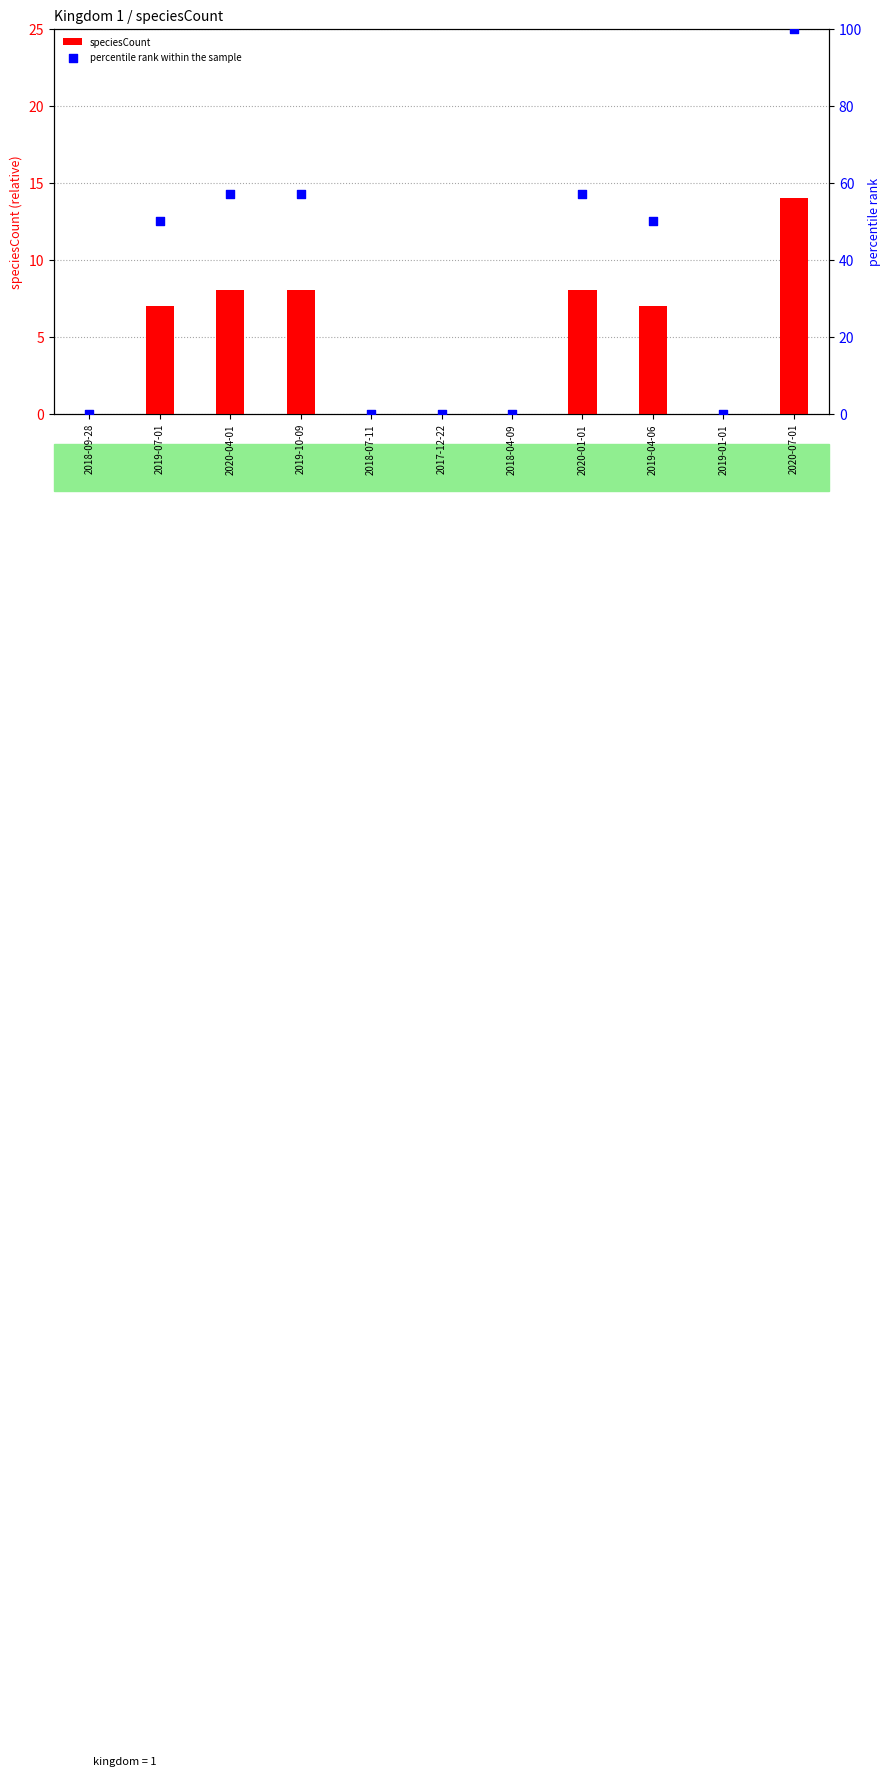

What is the total value across all series at 2020-07-01?

114.0